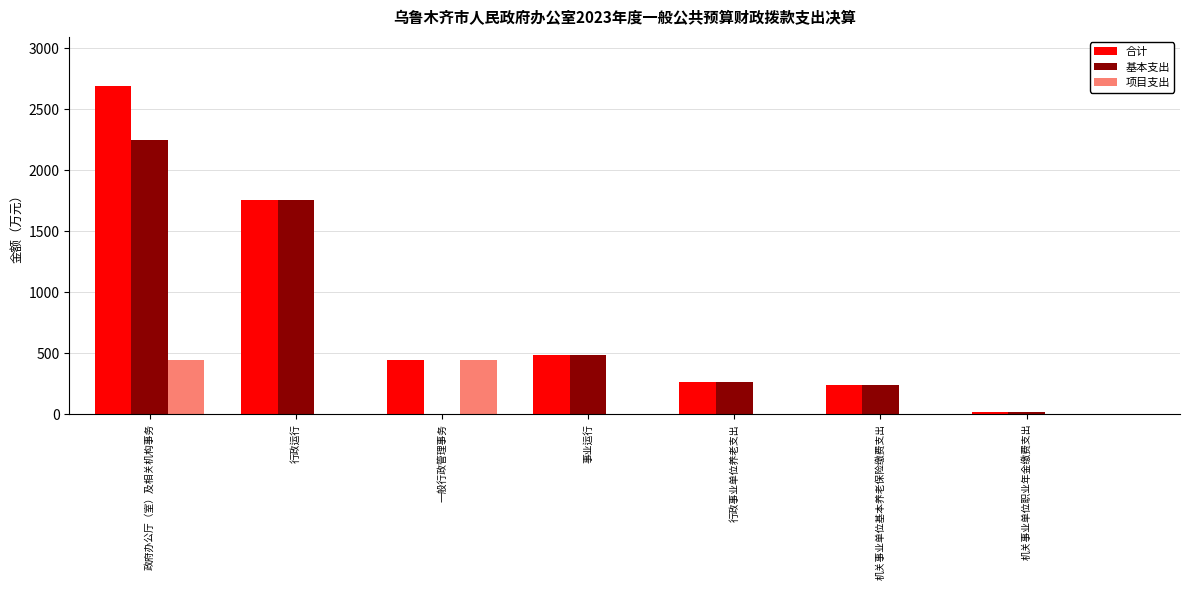

Which series has the largest total across all categories?

合计